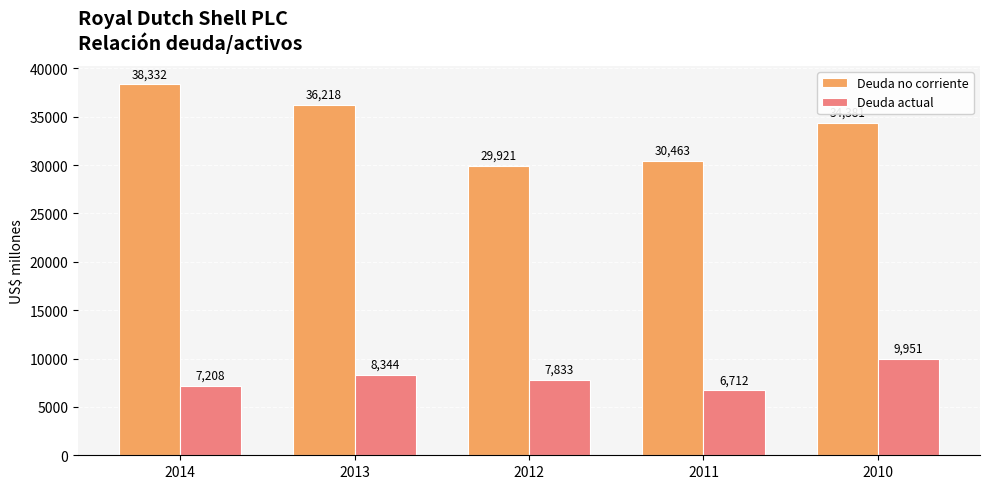

How many bars are there in each group?

2